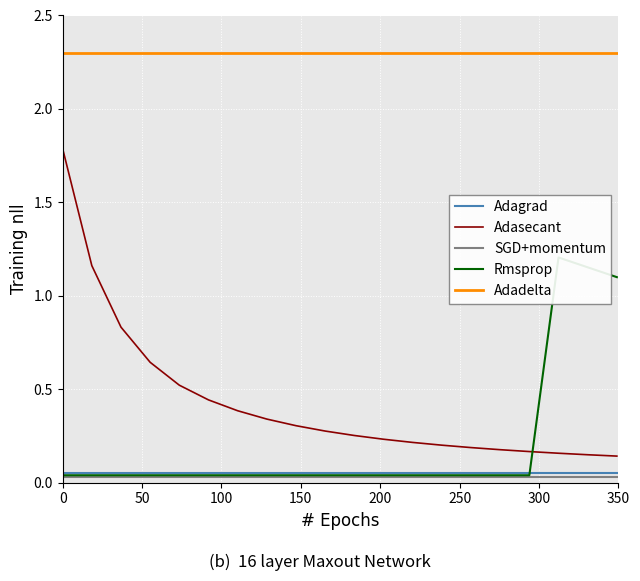

What is the sum of all Adagrad values?

1.0